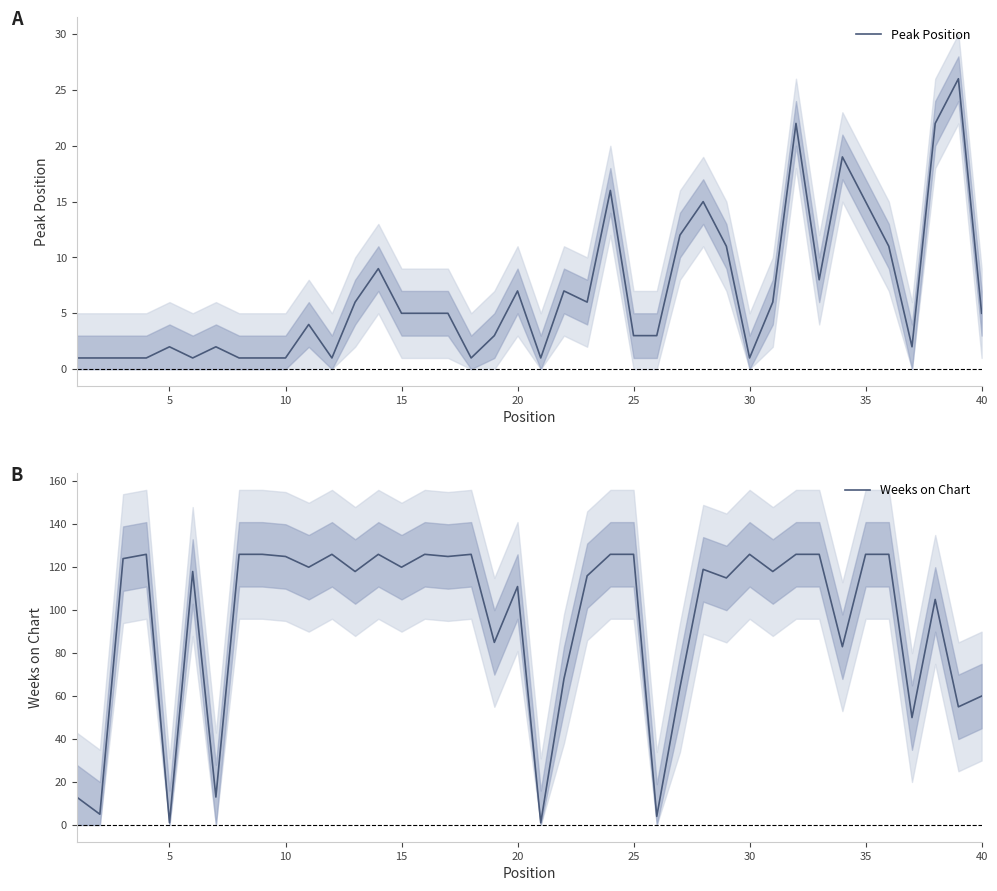

What is the maximum value for Peak Position?

26